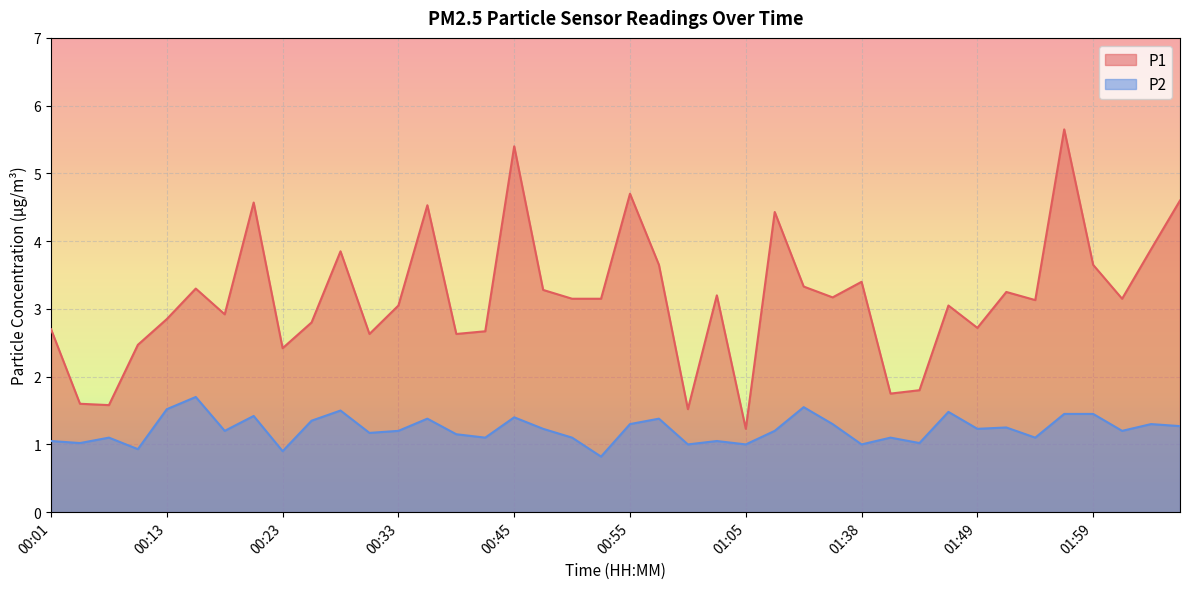

What is the sum of the P2 values at 00:33 and 00:21?

2.6